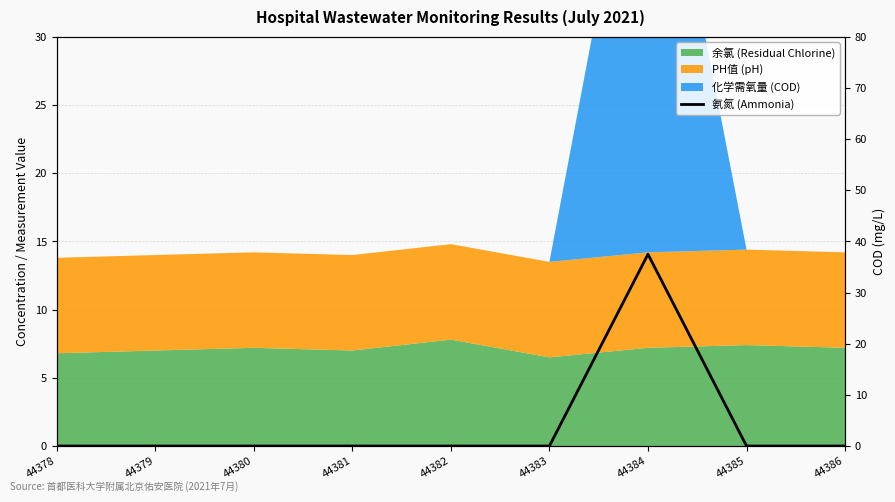

List the labels in order of value, largest first.

44384, 44378, 44379, 44380, 44381, 44382, 44383, 44385, 44386